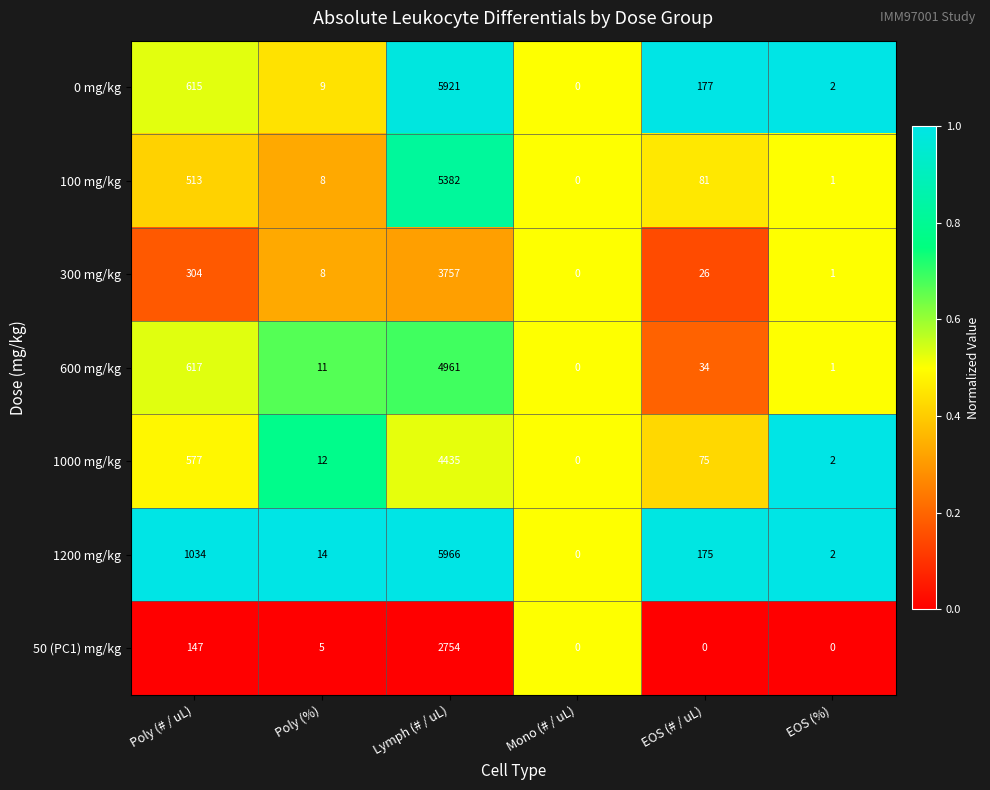

What is the sum of the 0 mg/kg values at EOS (# / uL) and Poly (# / uL)?

792